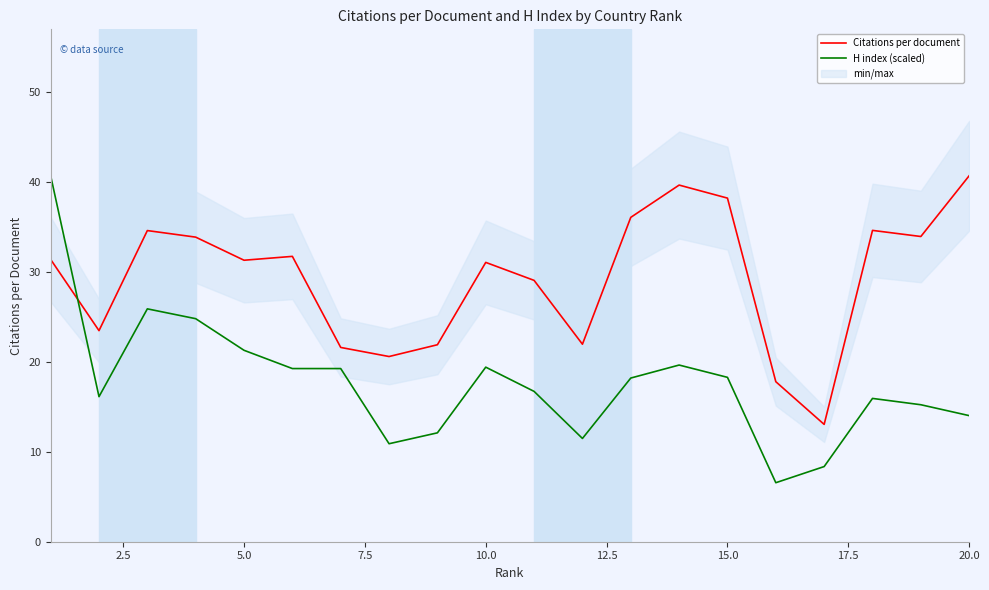

At how many categories does at least one series exceed 27?

13